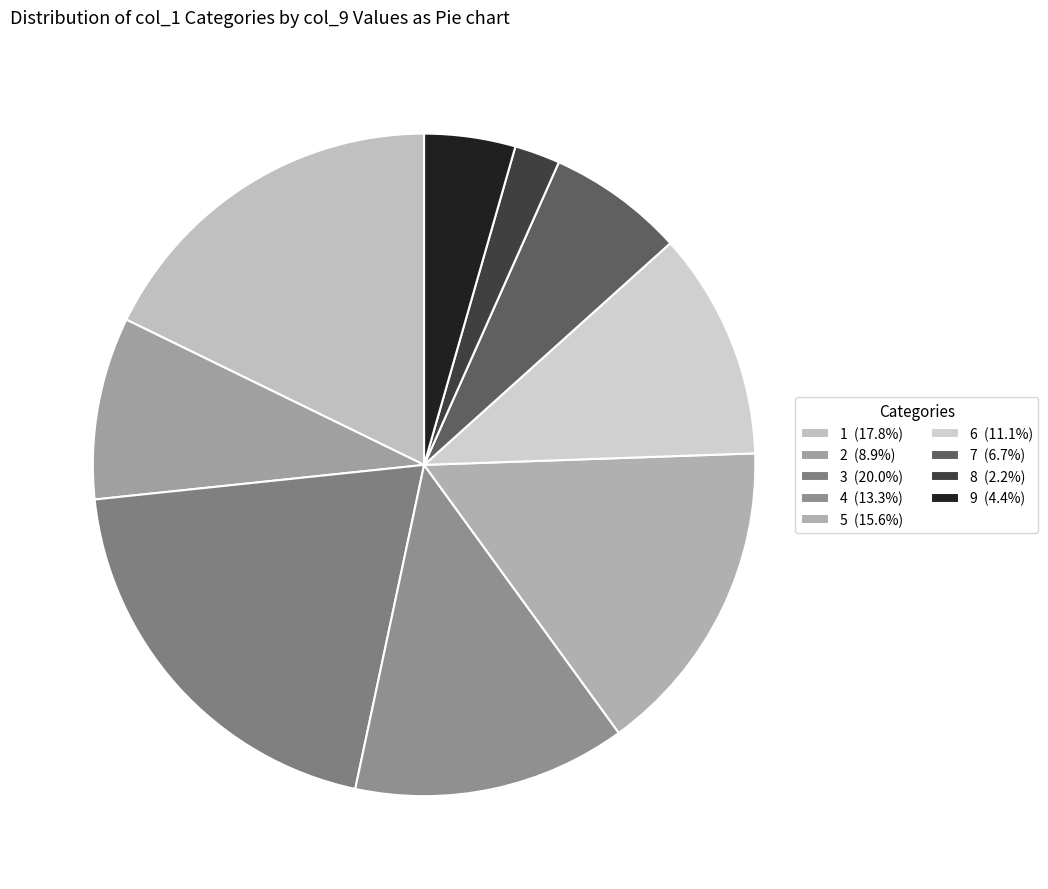

Count the number of slices in the pie.

9